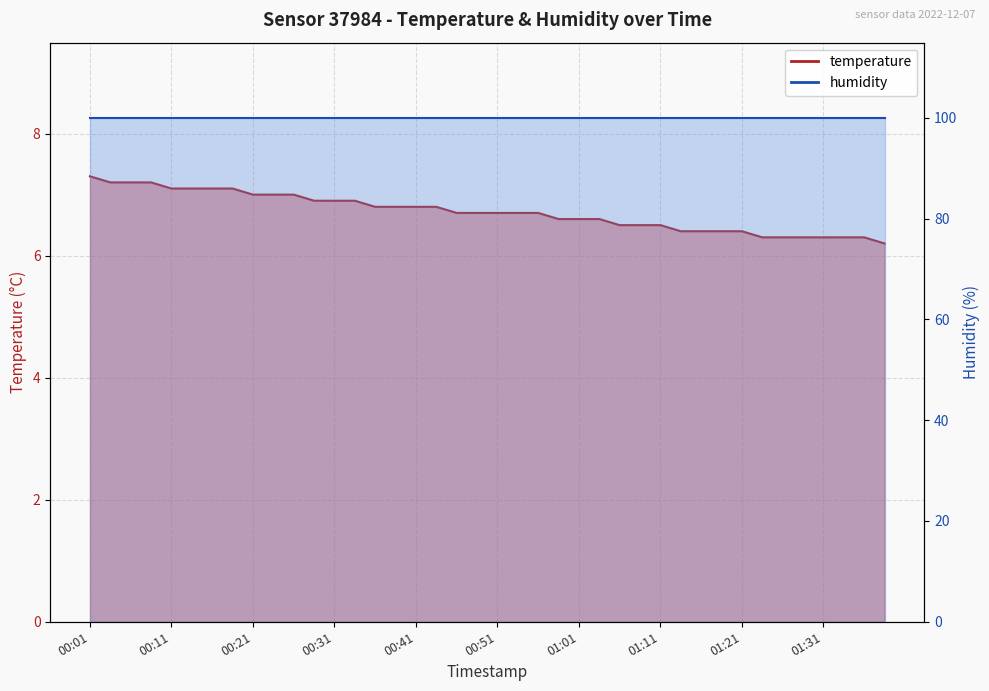

Rank the categories by value from lowest to highest.

01:41, 01:23, 01:26, 01:28, 01:31, 01:33, 01:39, 01:14, 01:16, 01:18, 01:21, 01:06, 01:08, 01:11, 00:59, 01:01, 01:03, 00:46, 00:48, 00:51, 00:53, 00:56, 00:36, 00:39, 00:41, 00:43, 00:29, 00:31, 00:34, 00:21, 00:24, 00:26, 00:11, 00:14, 00:16, 00:19, 00:04, 00:06, 00:09, 00:01